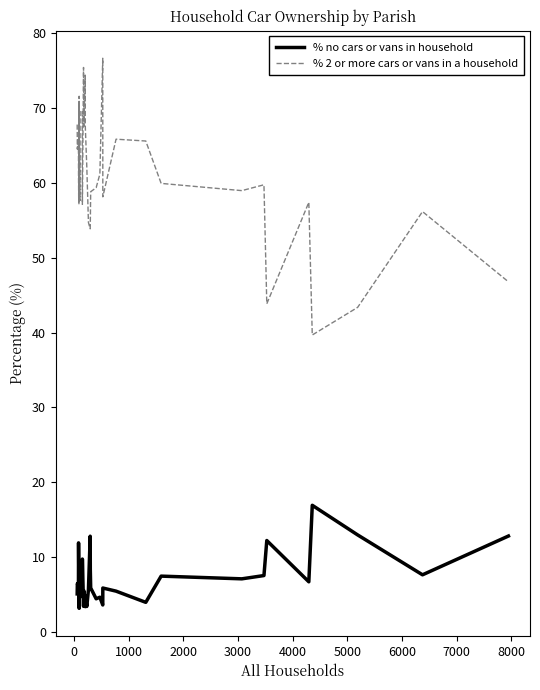

List the series in order of their peak value, lowest first.

% no cars or vans in household, % 2 or more cars or vans in a household